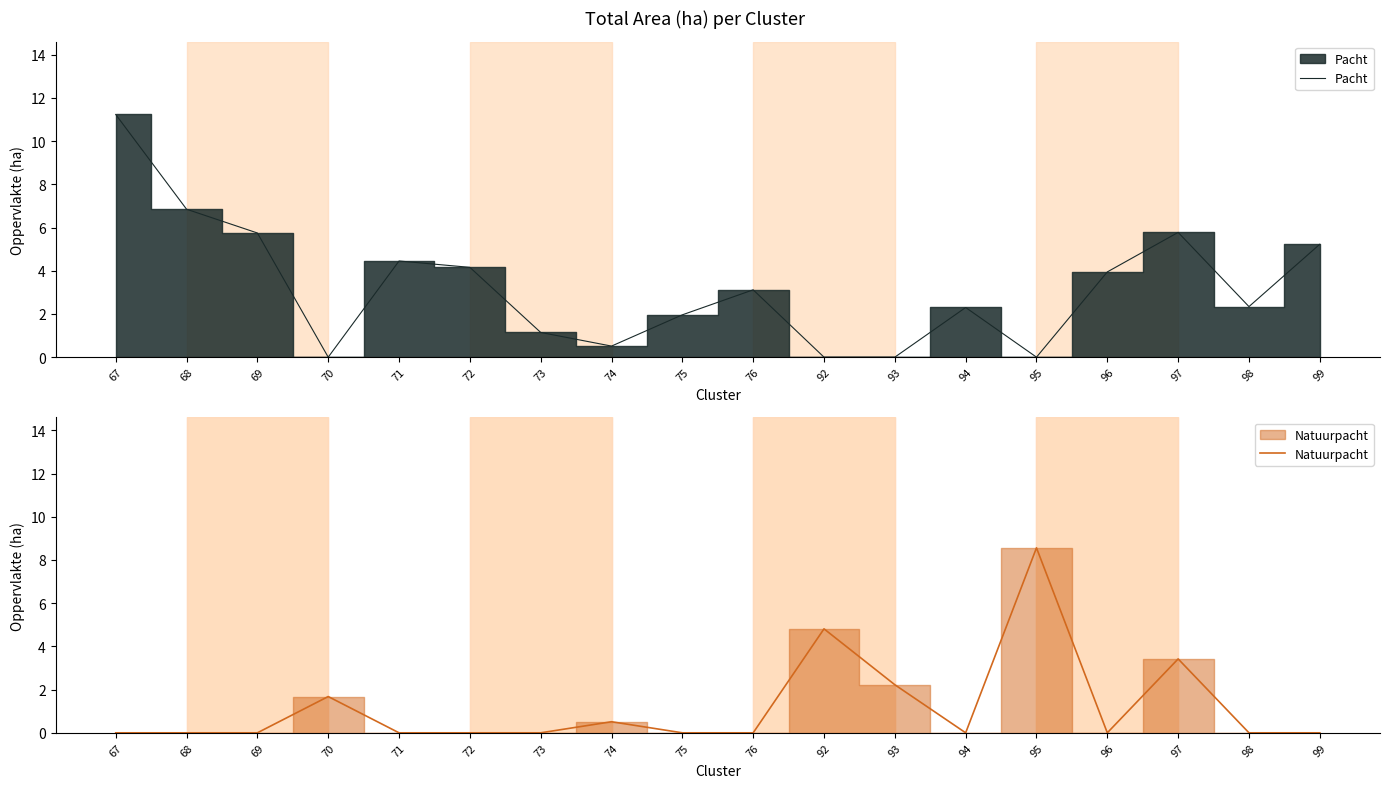

At which category does Pacht reach its first local valley?

70